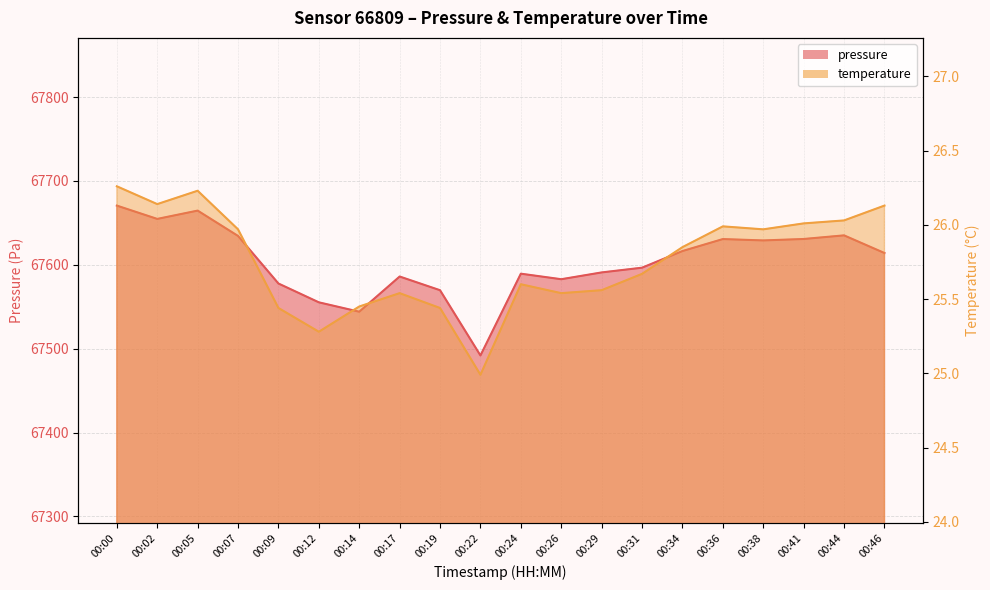

True or false: temperature has a value of 36.4 at 00:34.

False